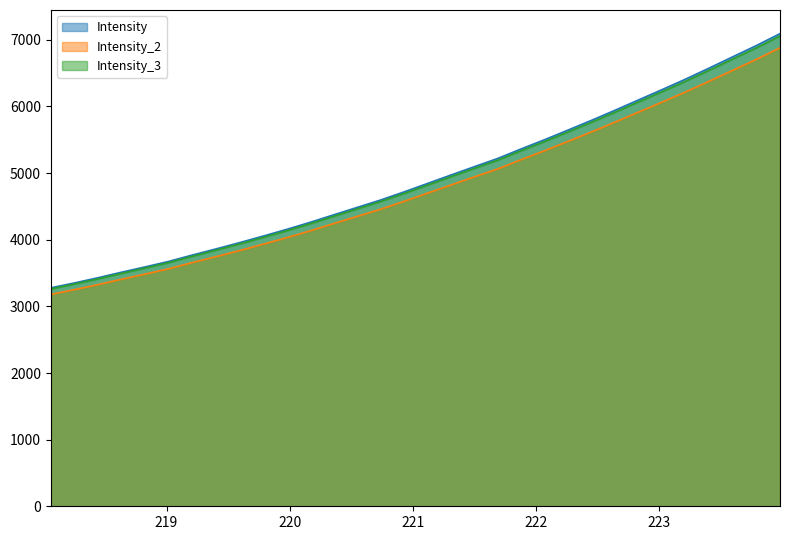

Which series has the largest range (max minus min)?

Intensity